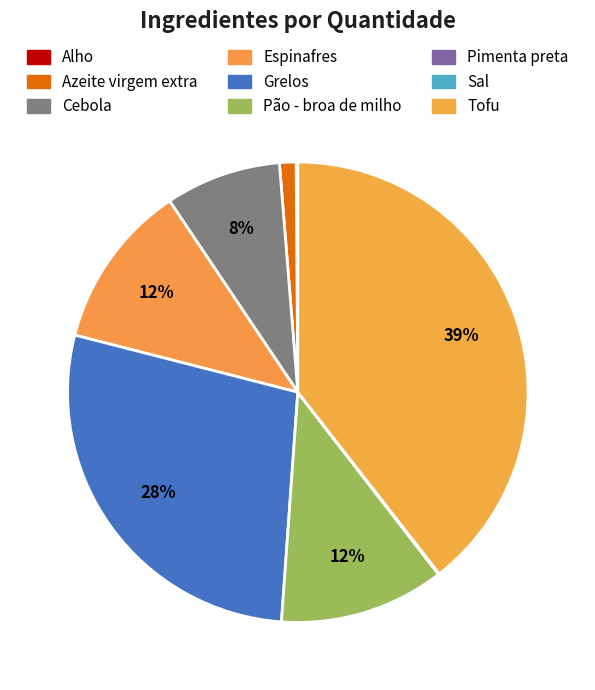

What is the change in value from Espinafres to Grelos?

+70.0